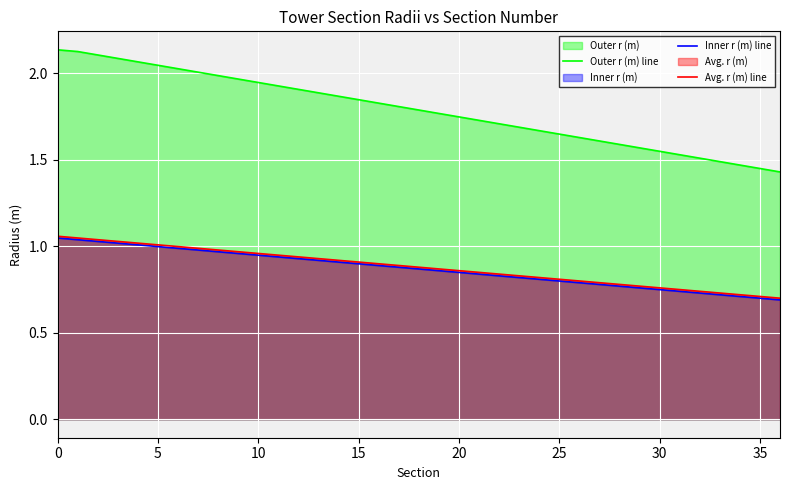

What is the spread (max minus min) of values at 14?

1.0